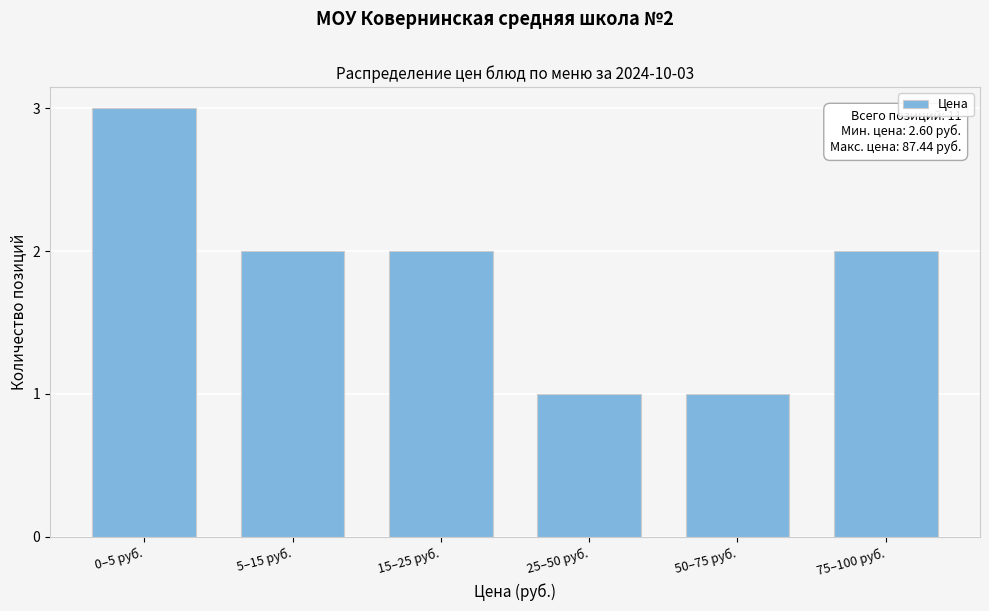

Reading left to right, transcribe all the data shown in this chart.

3	2	2	1	1	2